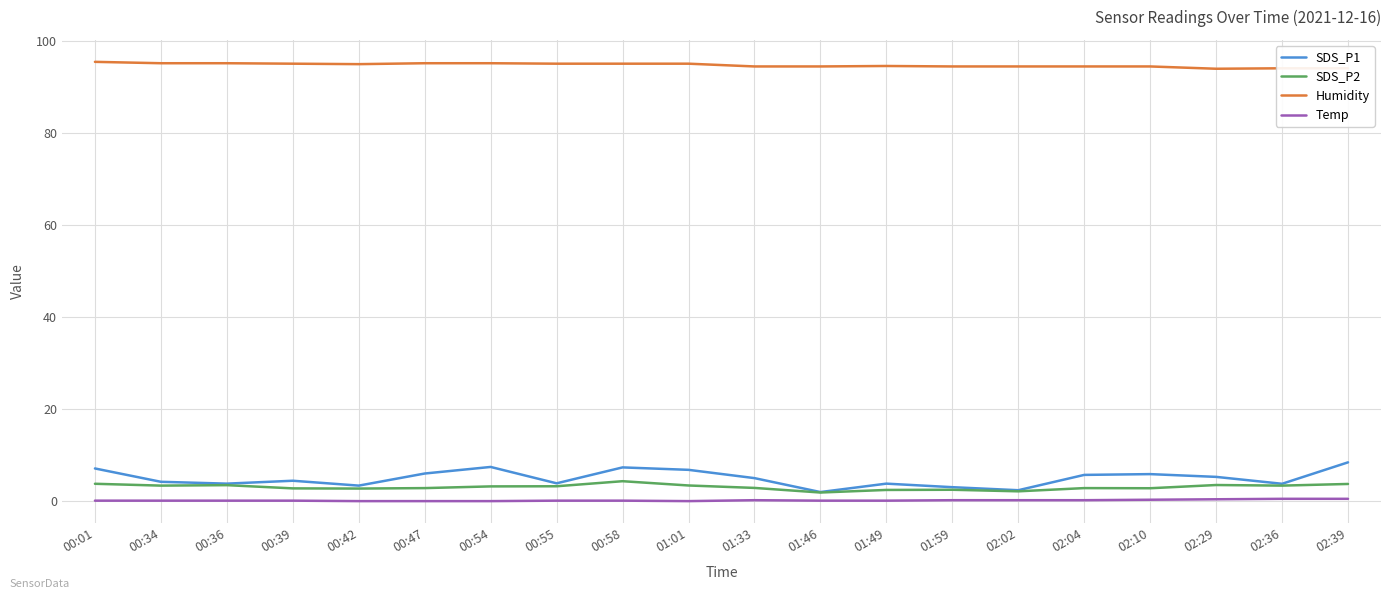

What is the highest value of the Humidity series?

95.5